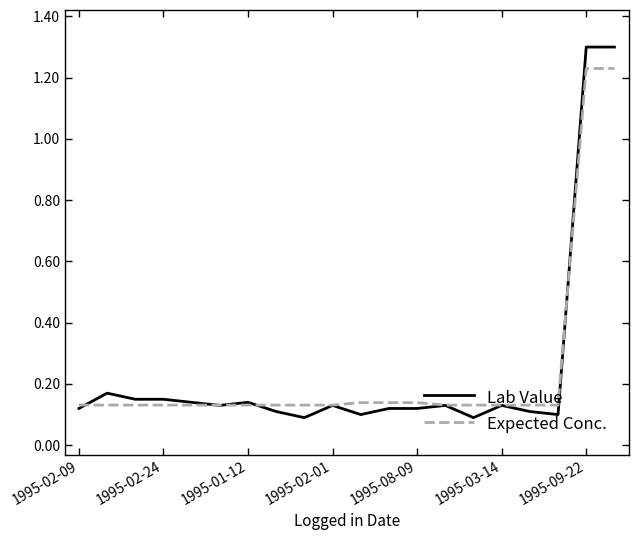

What is the highest value of the Lab Value series?

1.3